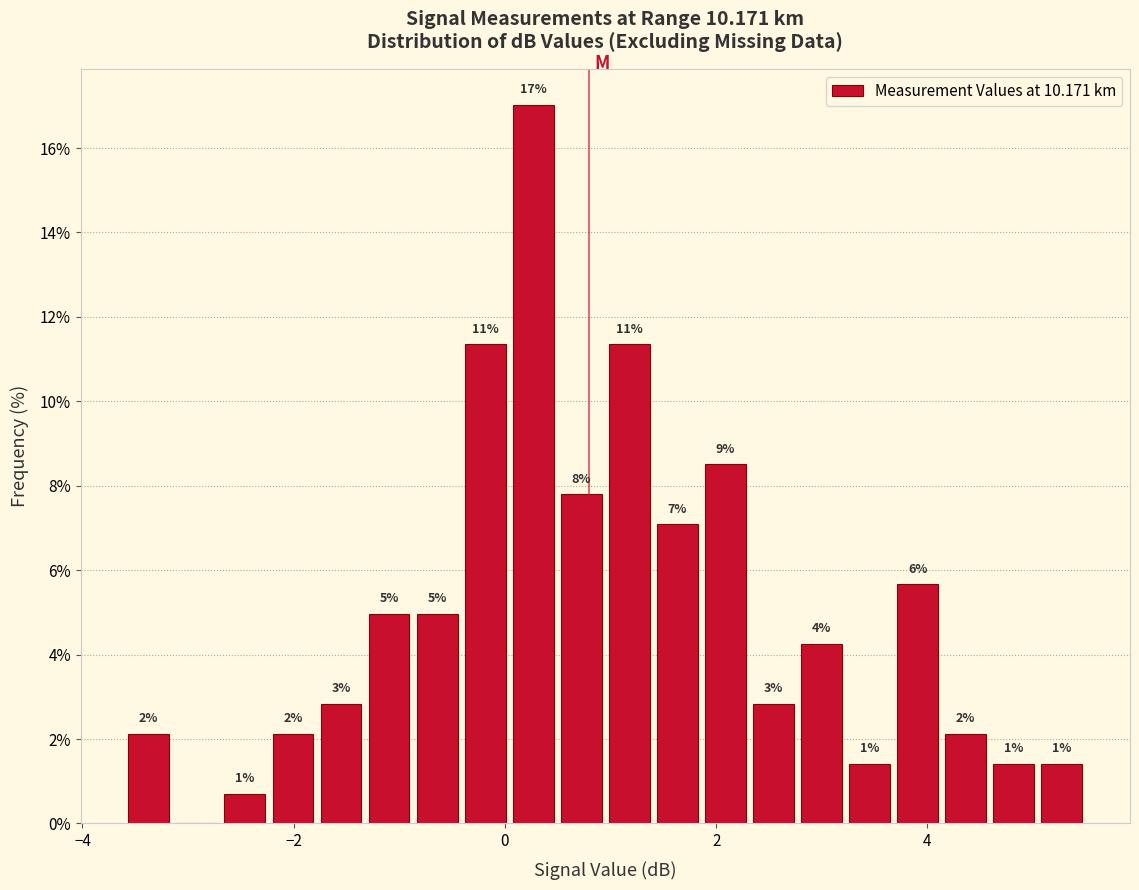

Around what value on the x-axis is the tallest bar? Give the approximate position of its centre, as read against the axis.

0.2